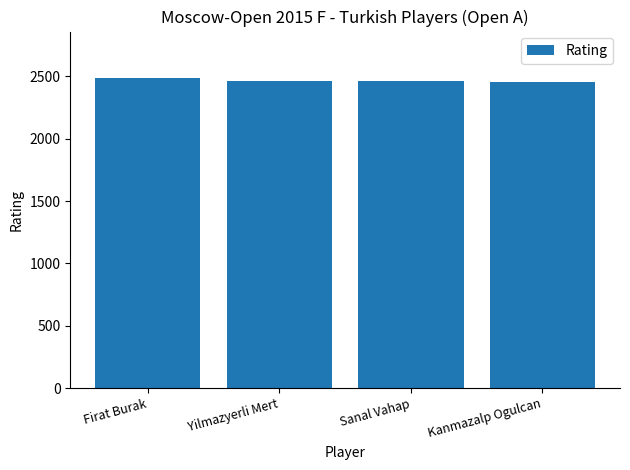

What is the ratio of the value at Yilmazyerli Mert to the value at Kanmazalp Ogulcan?

1.0